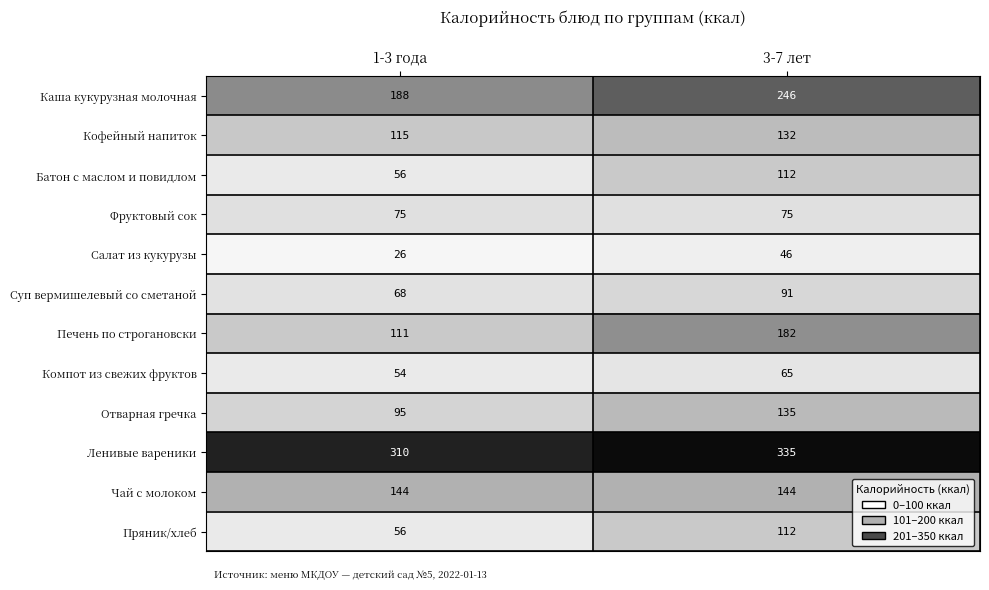

What value does the Чай с молоком series have at 3-7 лет?

144